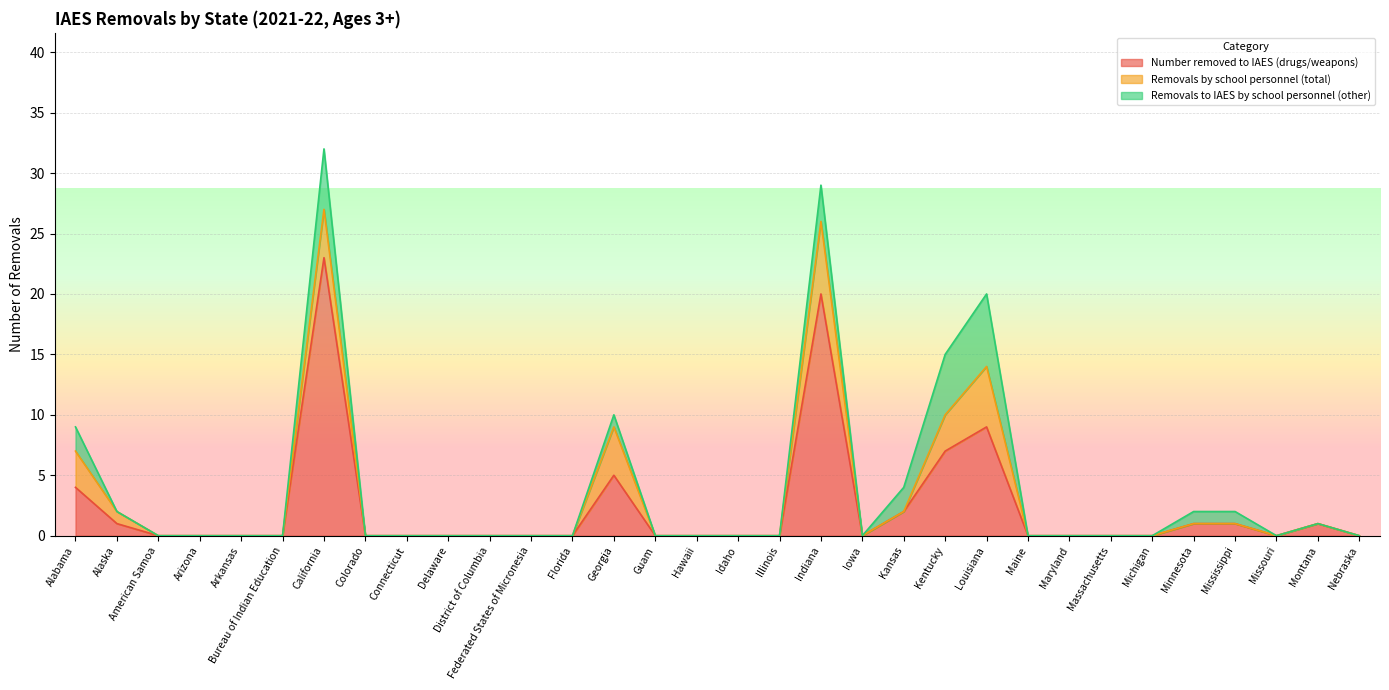

At which label is Number removed to IAES (drugs/weapons) closest to 11?

Louisiana